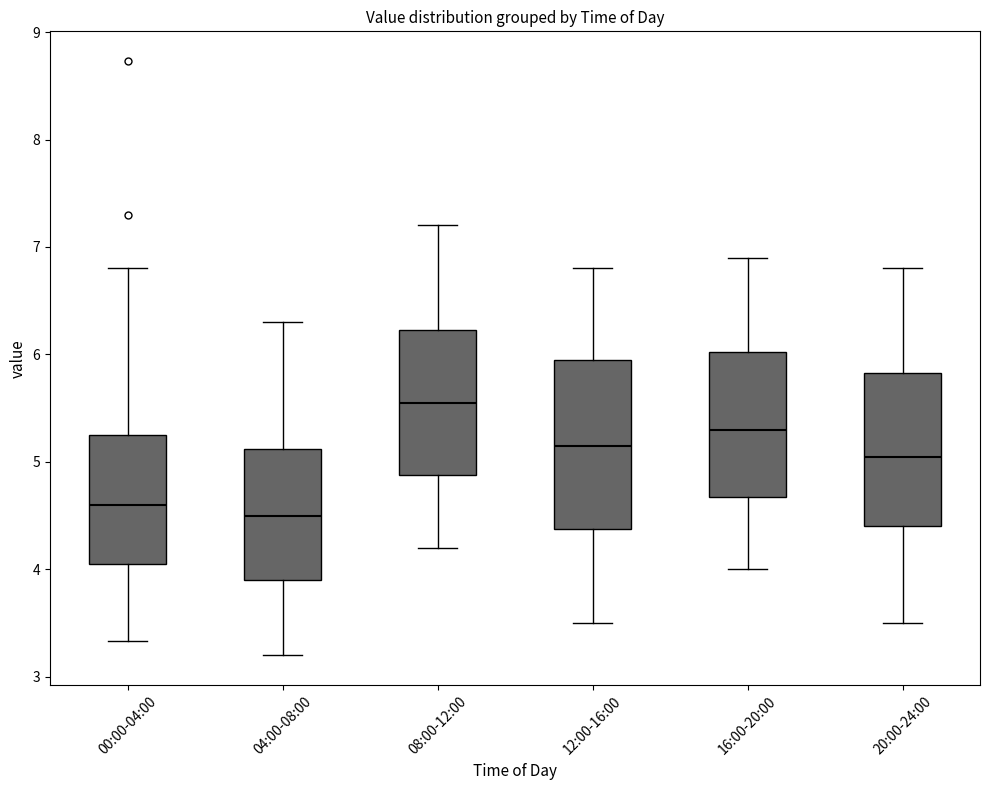

Which box's median line is the highest?

08:00-12:00